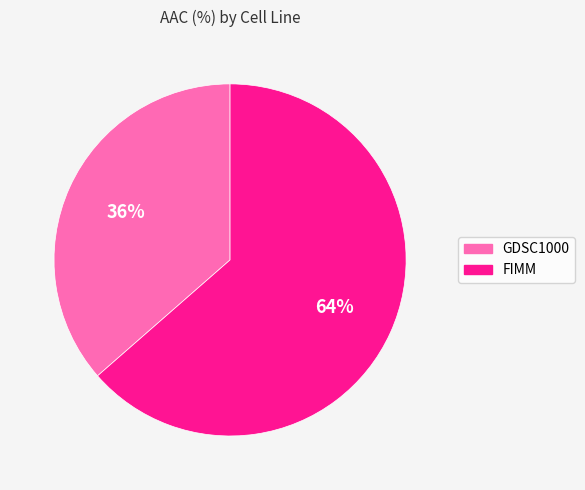

Between FIMM and GDSC1000, which is larger?

FIMM